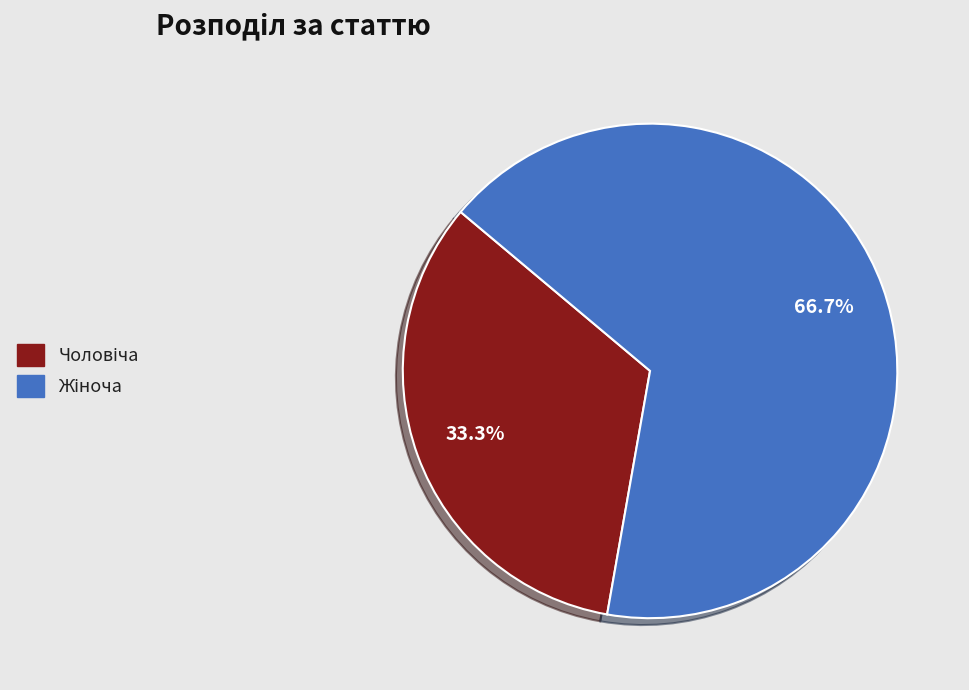

Is there a majority slice in this chart?

Yes